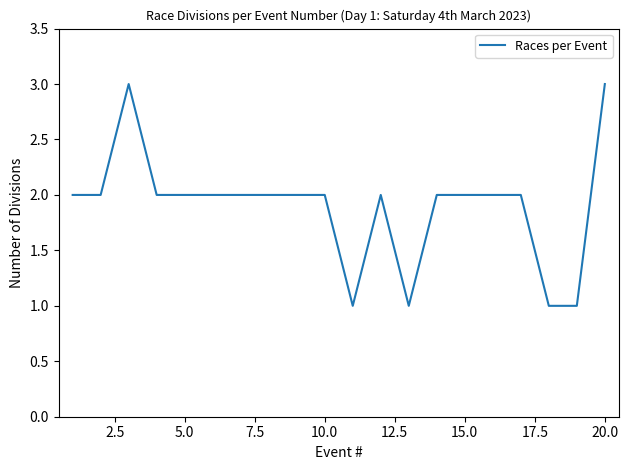

Does the chart display data point markers on the line(s)?

No